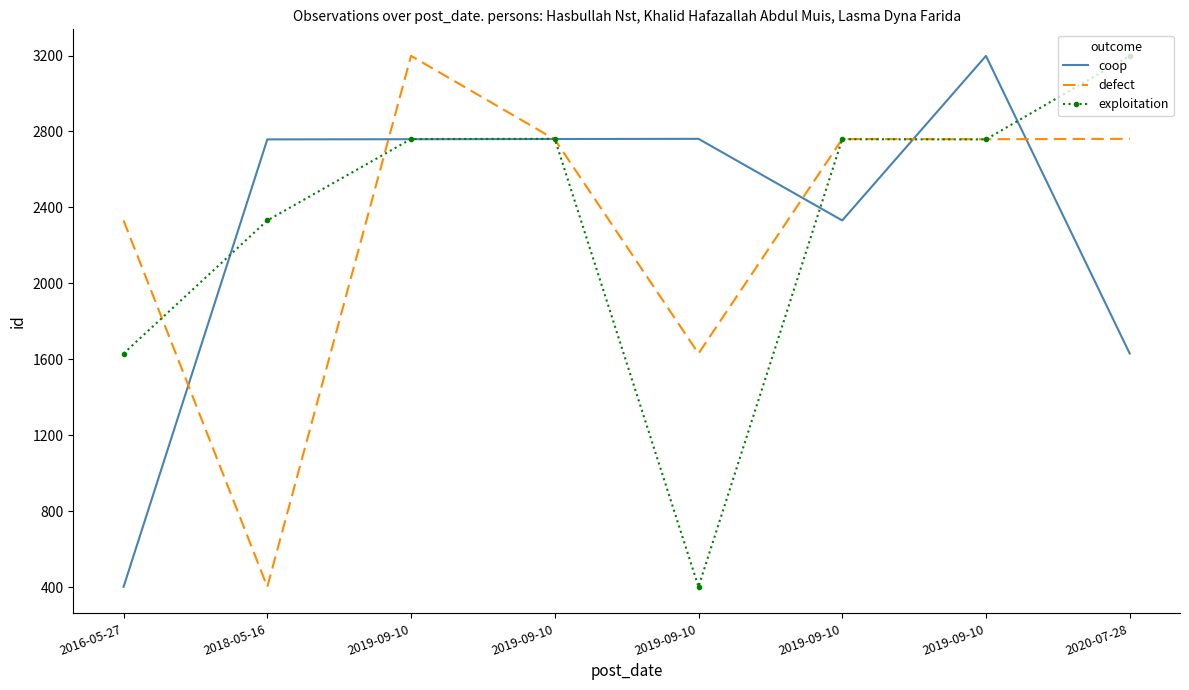

What are all the series names shown in the legend?

coop, defect, exploitation